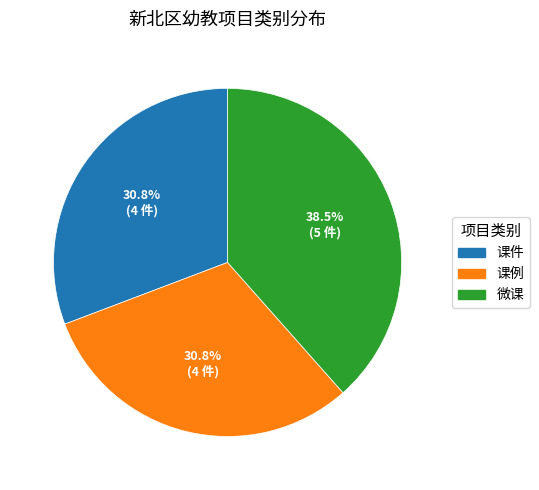

What is the ratio of the value at 课例 to the value at 微课?

0.8